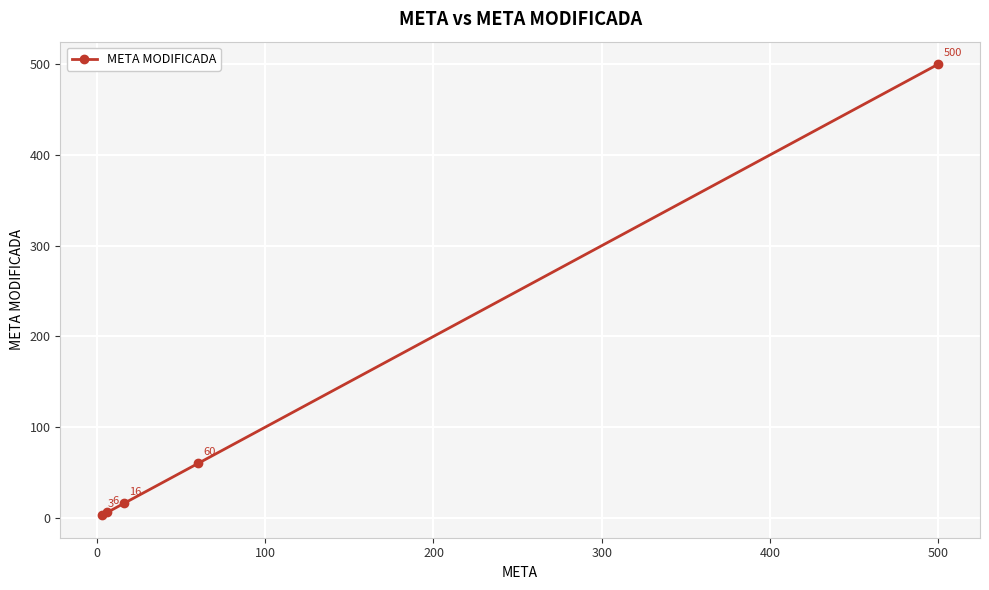

What is the value of the 1st point from the left?

3